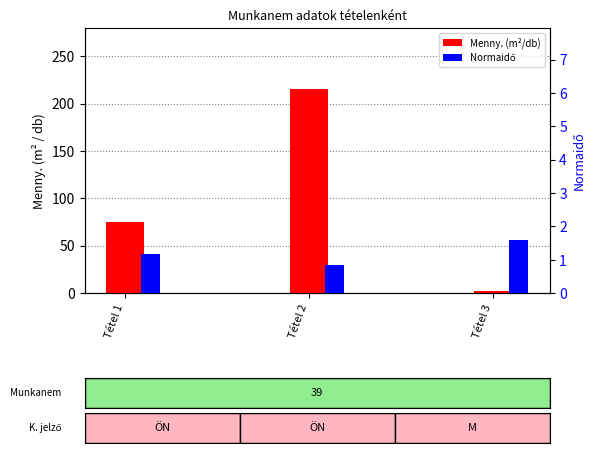

At how many categories does at least one series exceed 42?

2